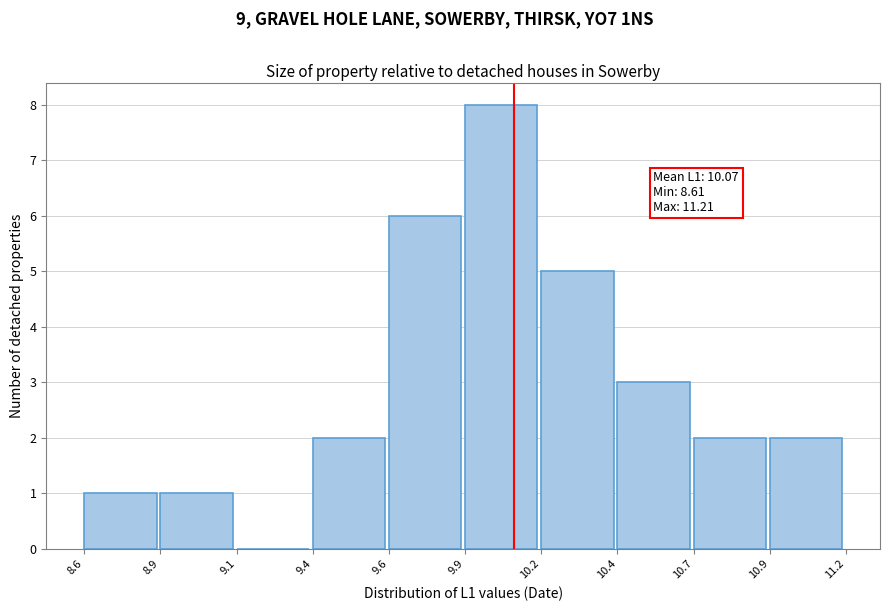

Reading right to left, extract all data points from this chart.

10.9=2	10.7=2	10.4=3	10.2=5	9.9=8	9.6=6	9.4=2	9.1=0	8.9=1	8.6=1